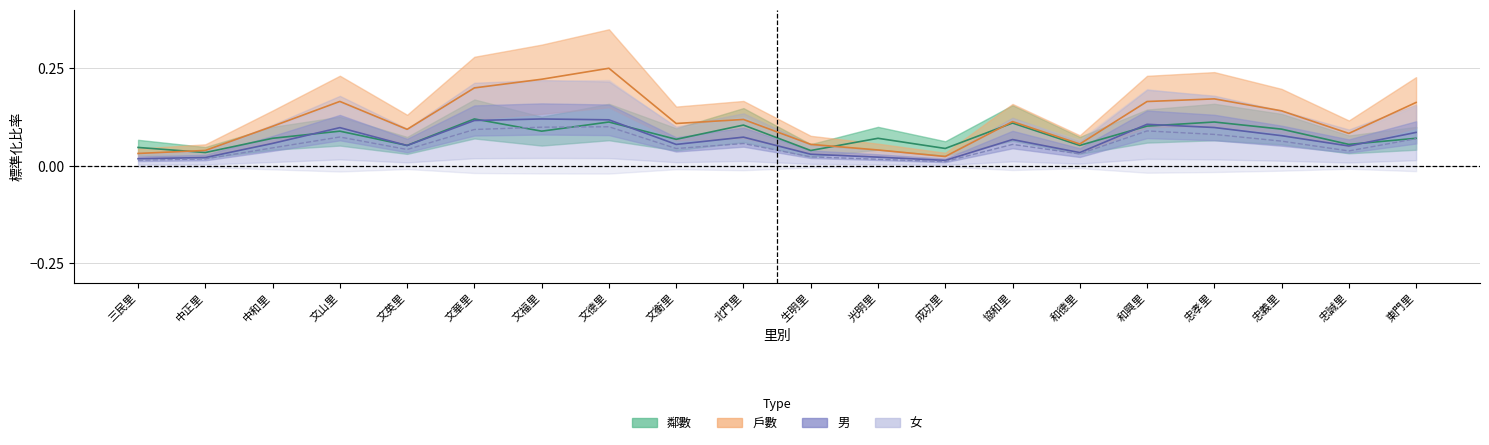

Is the value of 鄰數 at 忠孝里 greater than the value of 戶數 at 北門里?

No